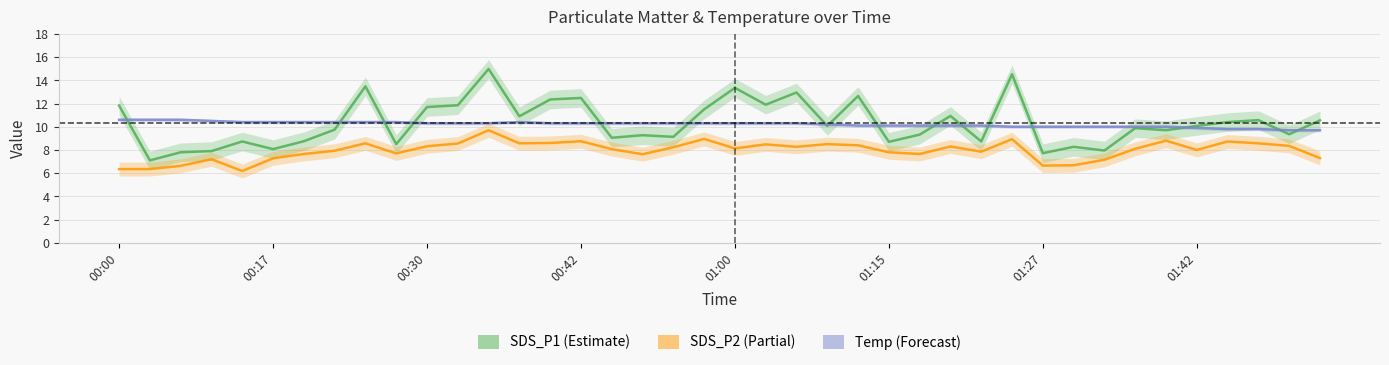

What is the label of the 6th point from the right?

34